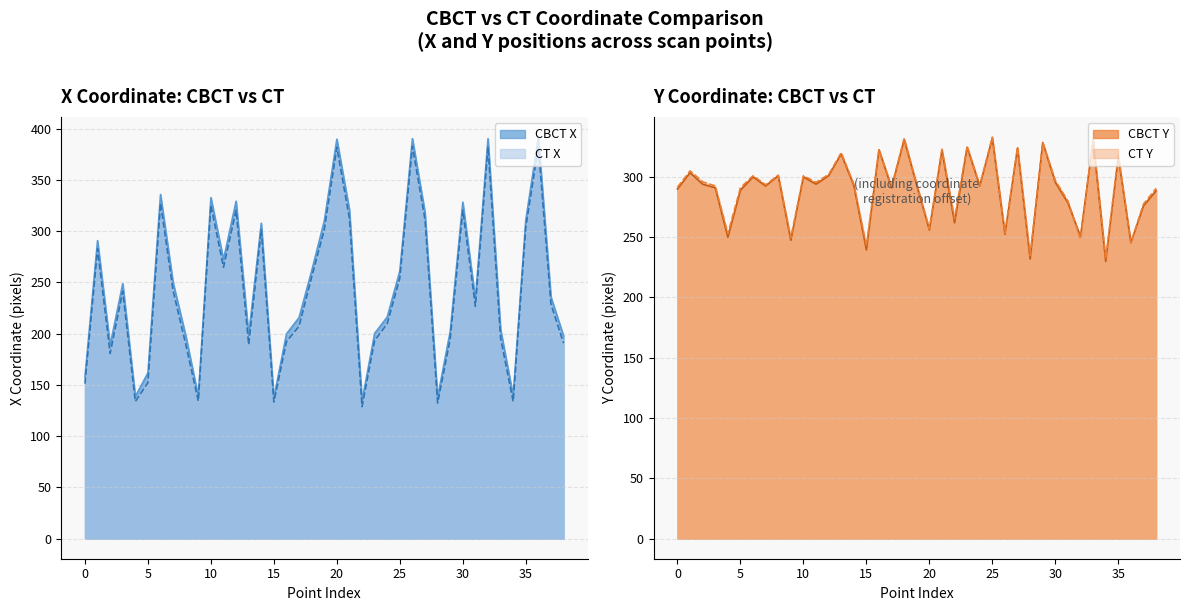

Count the number of categories in the chart.

39